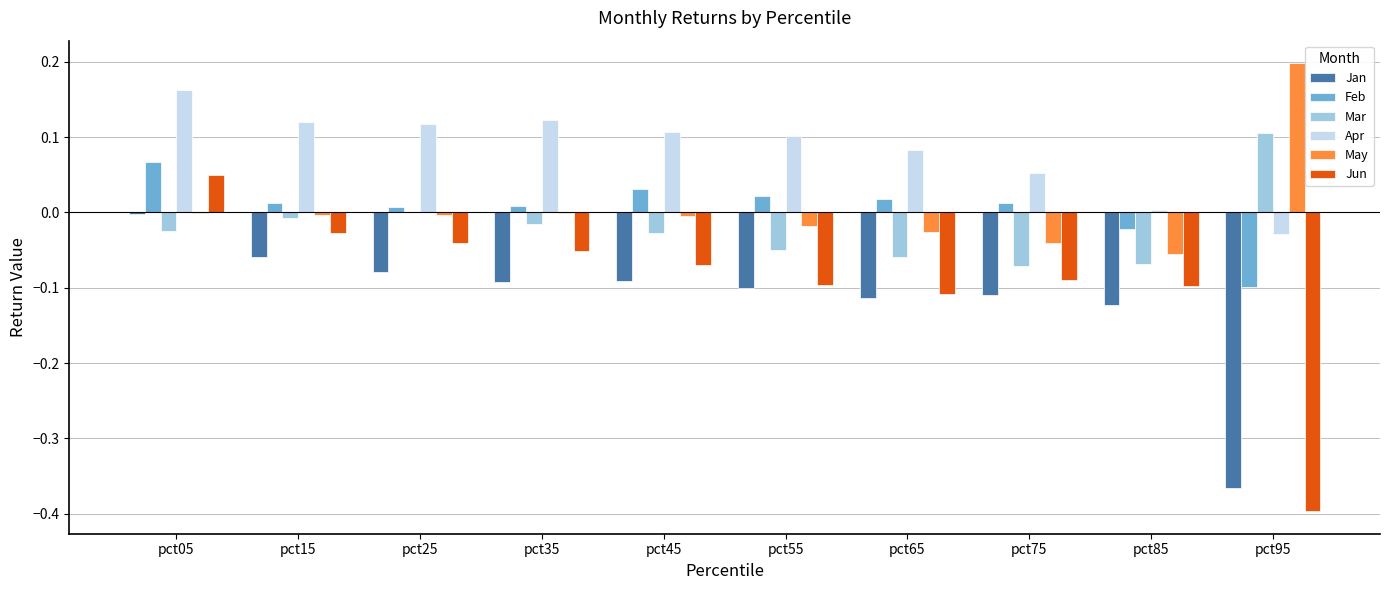

True or false: Apr has a value of 0.1 at pct25.

True